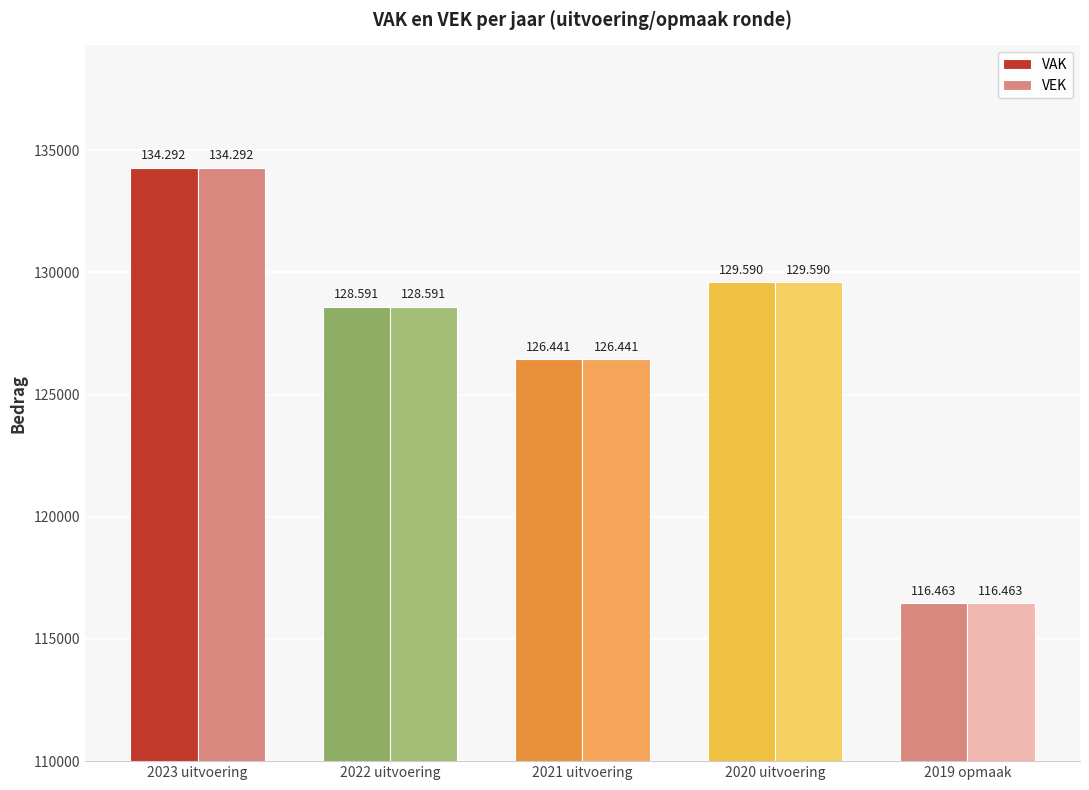

How many bars are there in each group?

2